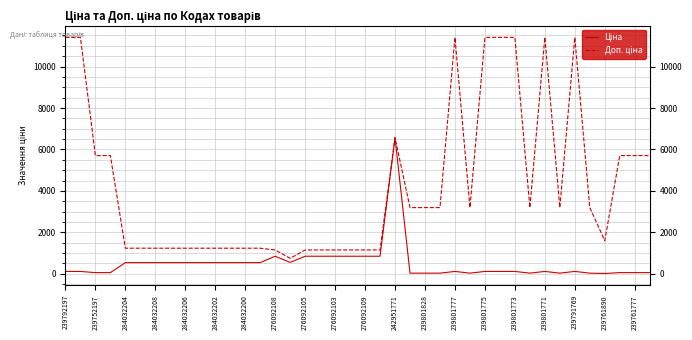

Where does the Доп. ціна series first go above 3195?

239792197